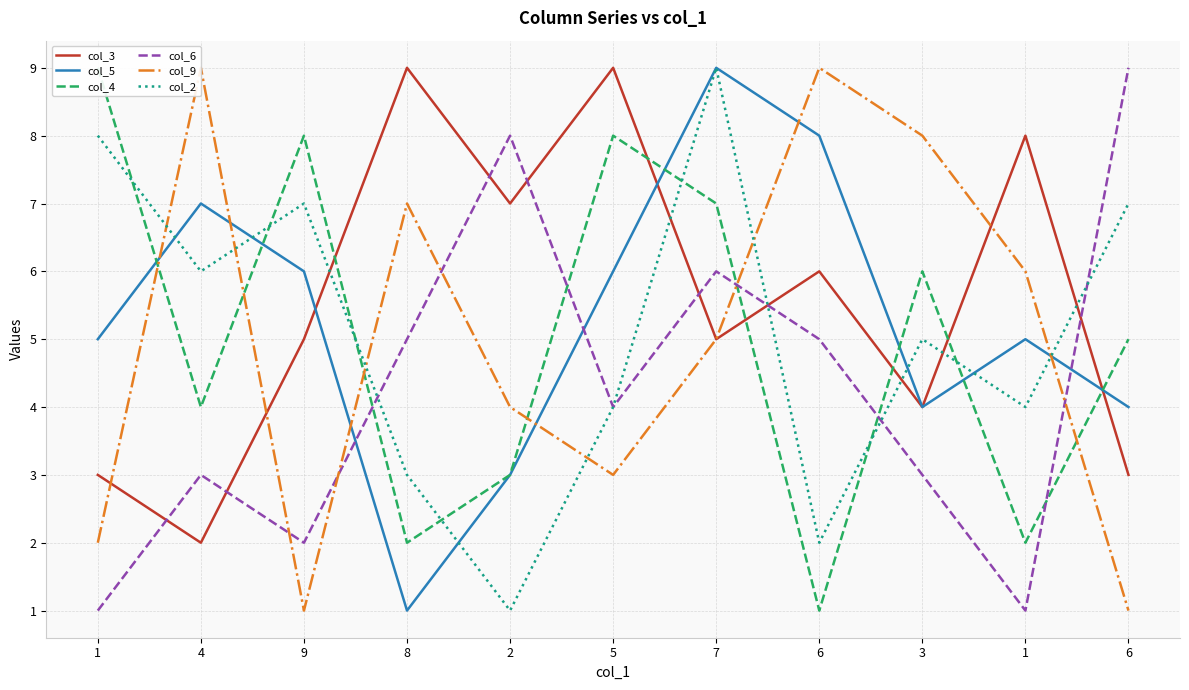

Which category has the highest value across all series?

8